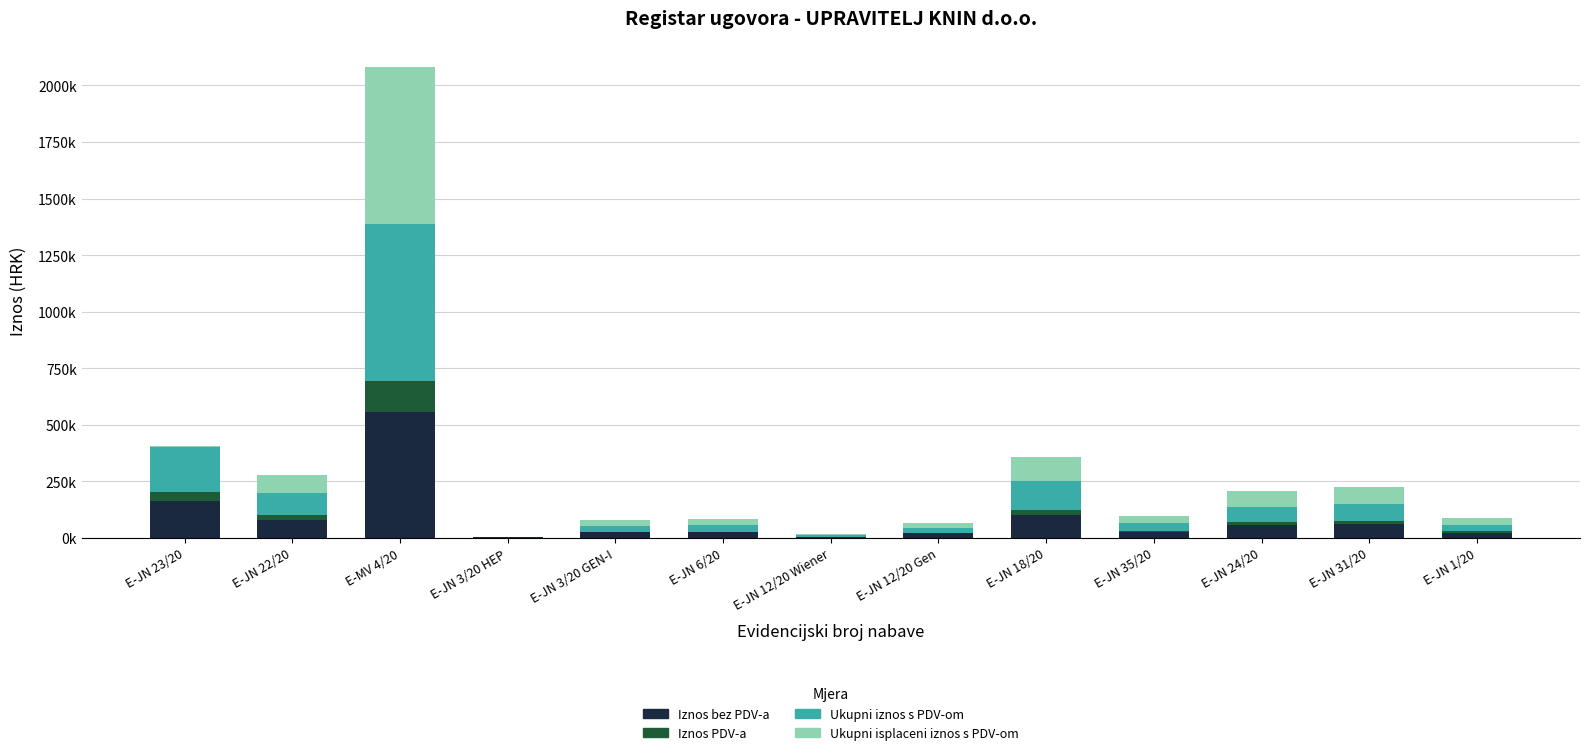

Does the chart contain stacked bars?

Yes